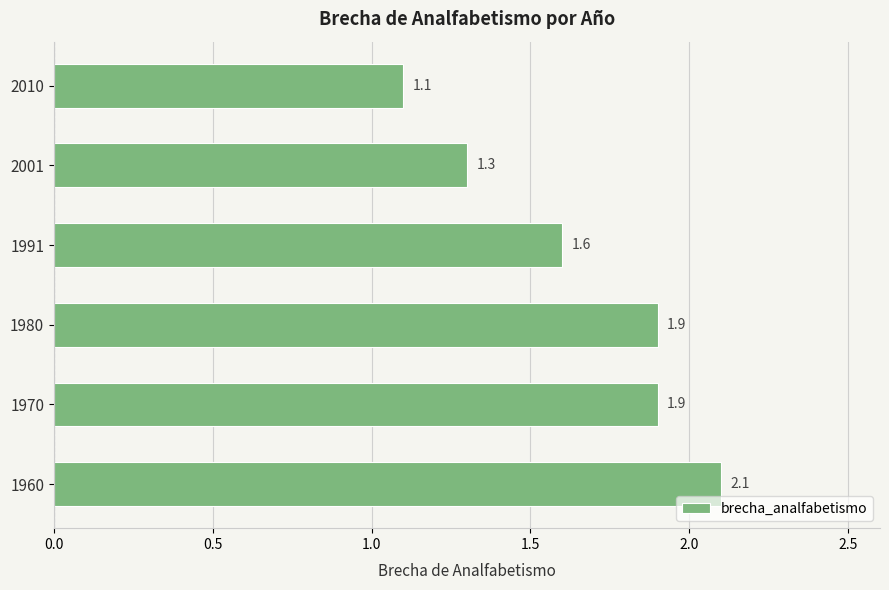

Reading bottom to top, what are all the values shown in this chart?

2.1	1.9	1.9	1.6	1.3	1.1